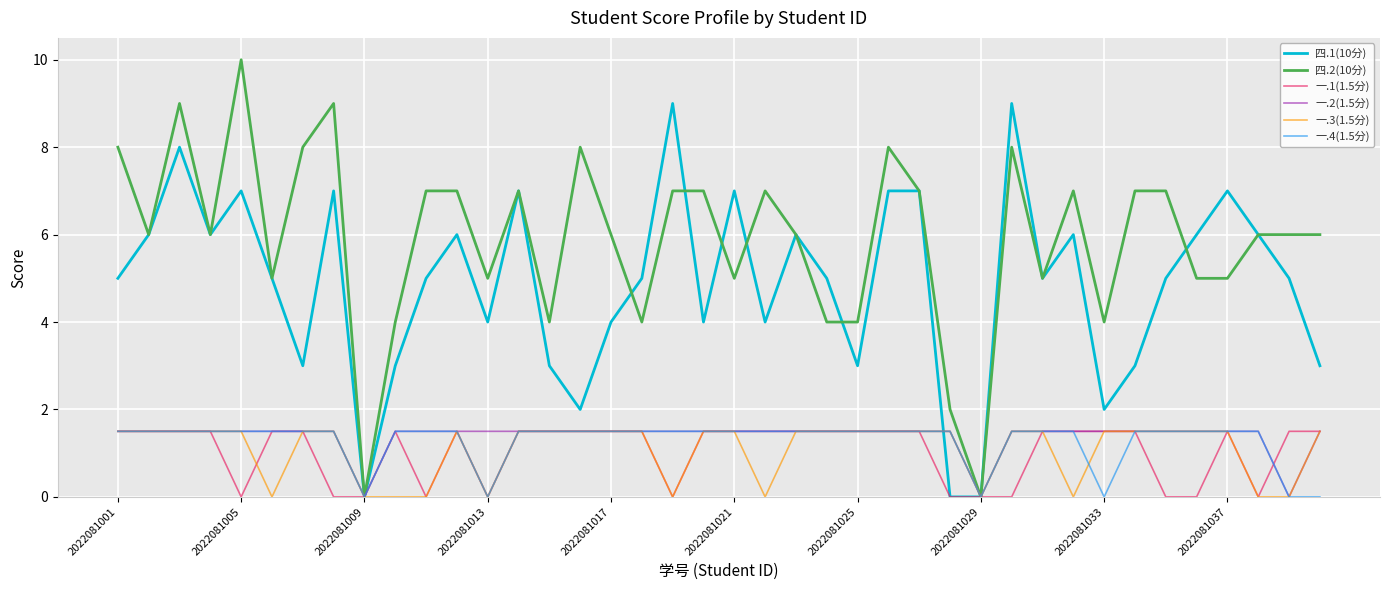

What is the highest value of the 四.2(10分) series?

10.0